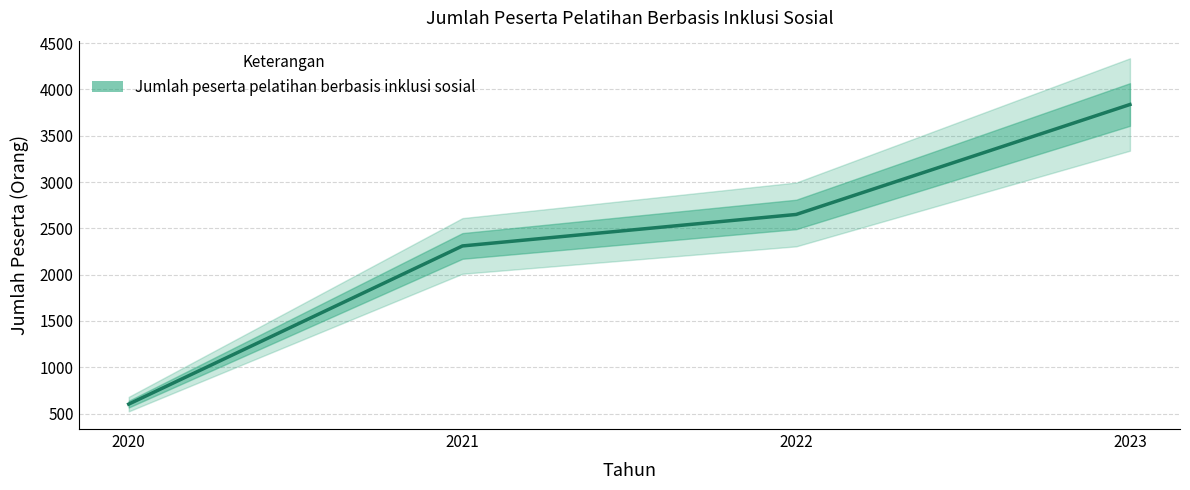

What is the ratio of the value at 2020 to the value at 2023?

0.2